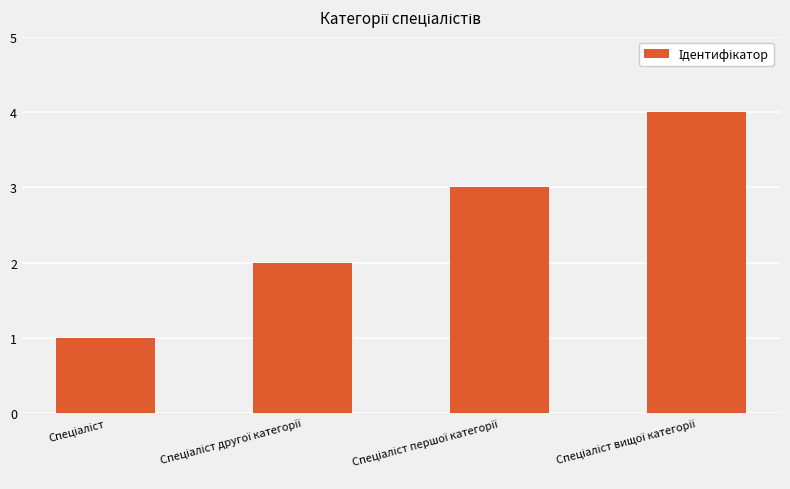

What is the greatest value displayed?

4